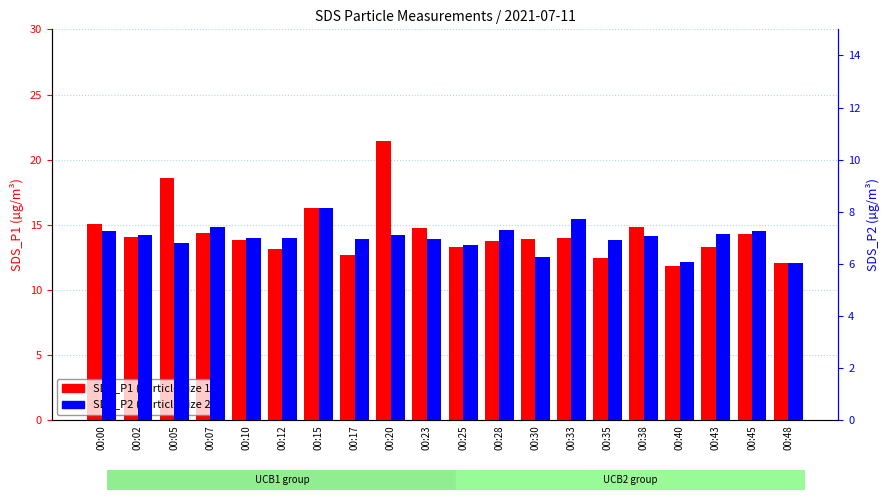

What is the difference between the maximum and minimum values in the SDS_P1 series?

9.5